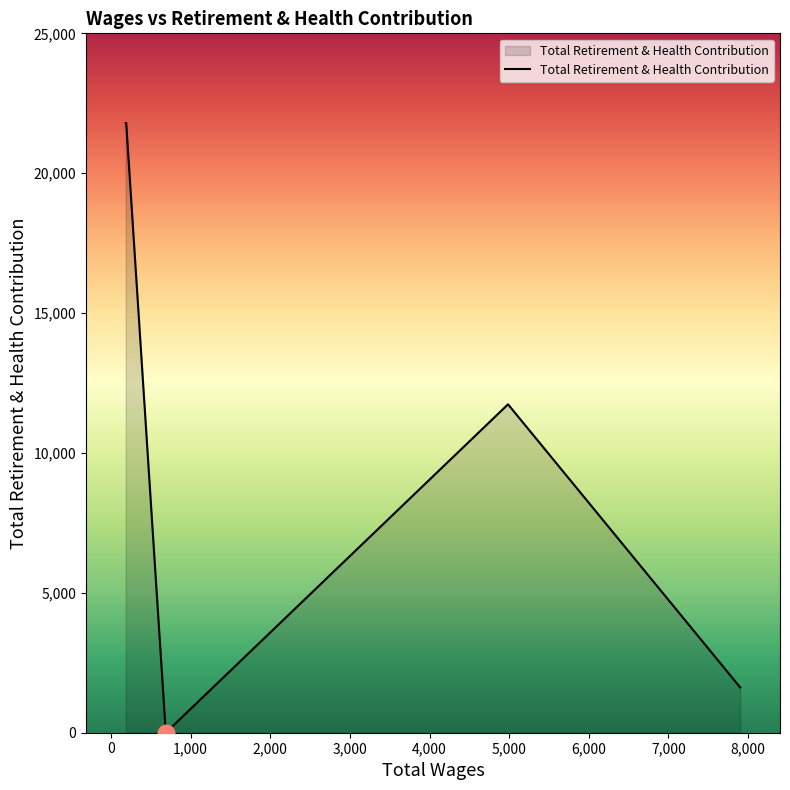

How many data points are less than 21793?

3